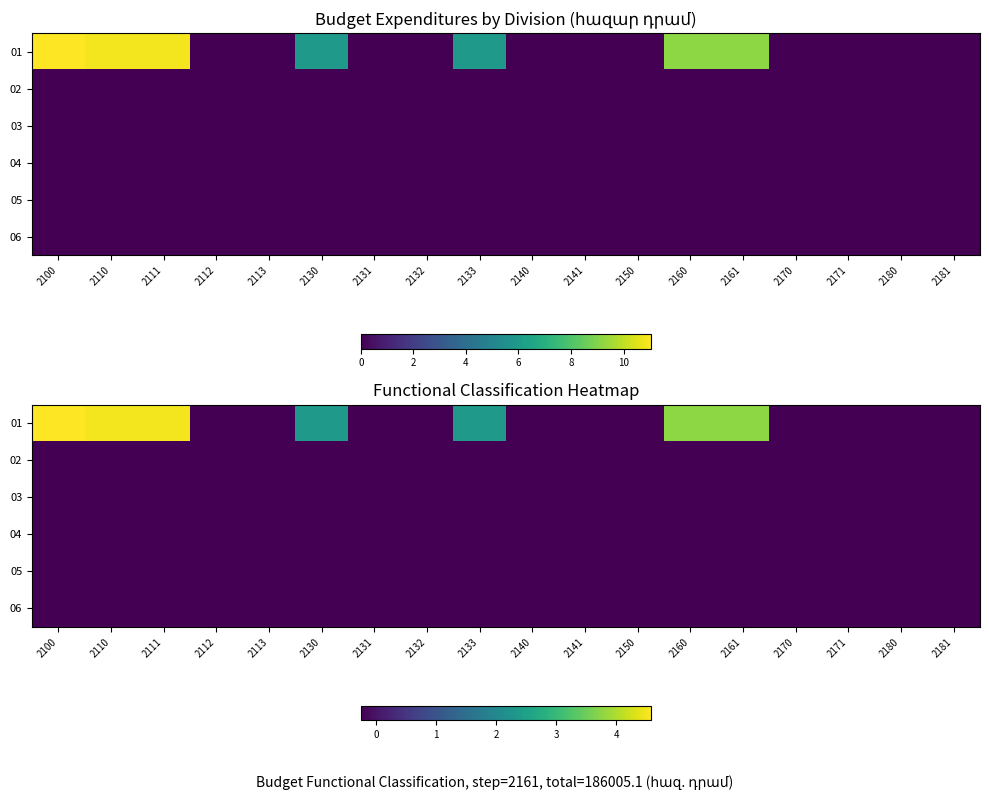

The value of 06 at 2161 is -0.2. True or false?

False